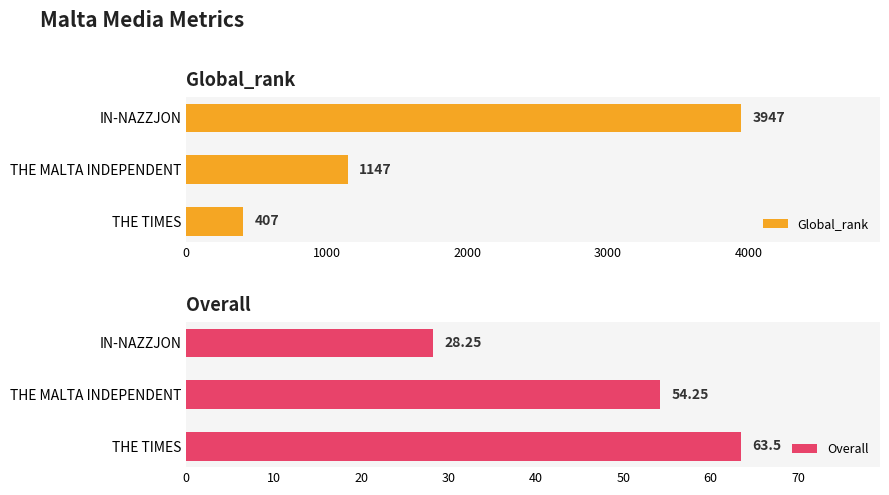

What is the smallest value displayed?

28.2